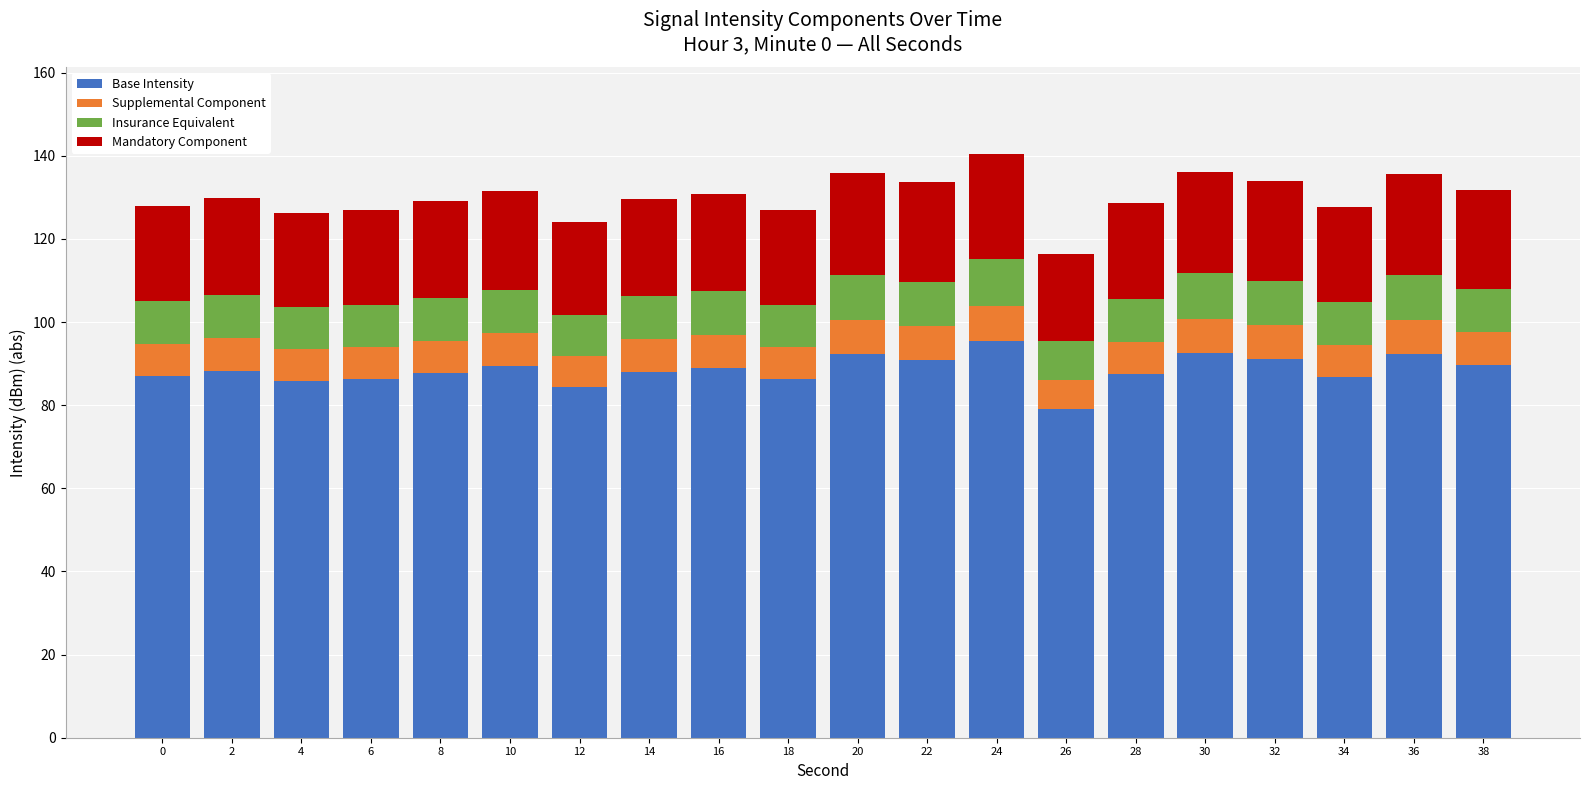

The Base Intensity series shows 34.8 at 34. True or false?

False